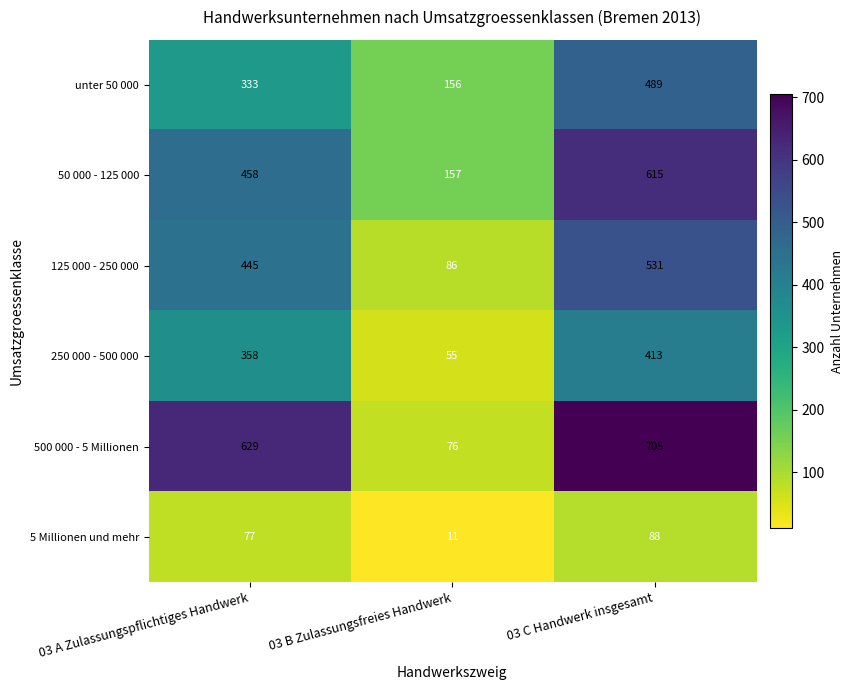

What value does the 250 000 - 500 000 series have at 03 A Zulassungspflichtiges Handwerk, to the nearest 10?

360